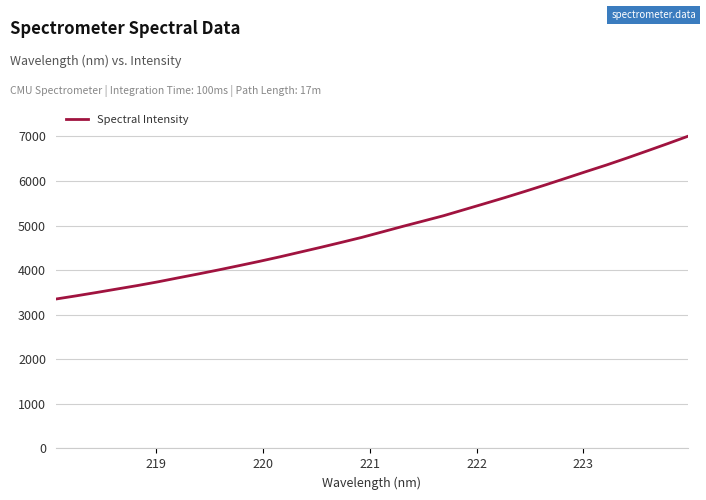

What is the maximum value shown in the chart?

7005.0